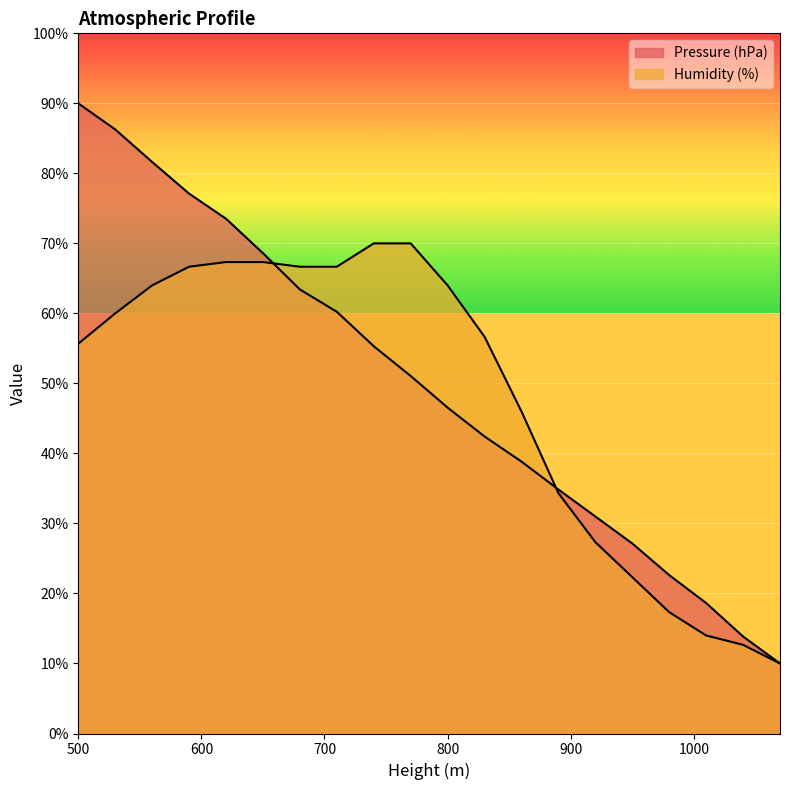

Is it true that Humidity (%) equals 64.0 at 800?

True